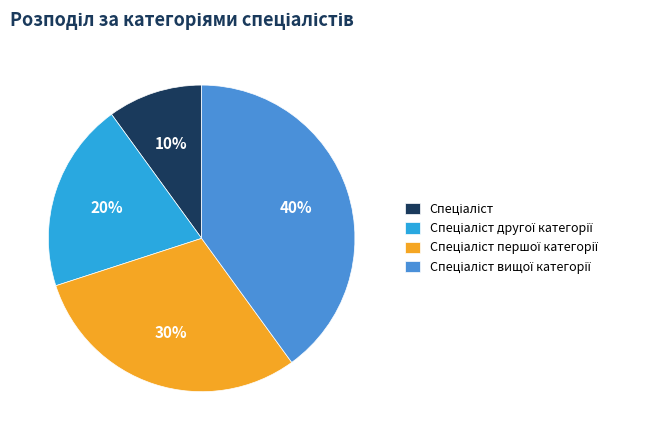

To the nearest percent, what is the difference between the largest and smallest slice percentages?

30%